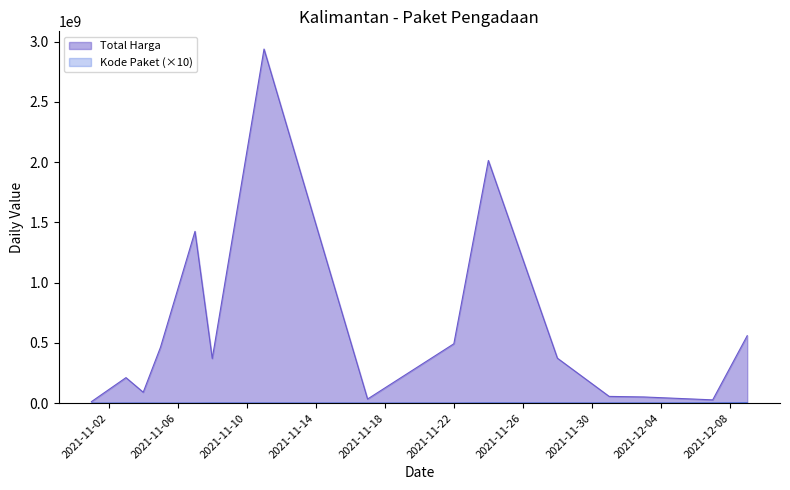

In Total Harga, how many points are higher than both neighbors (excluding endpoints)?

4